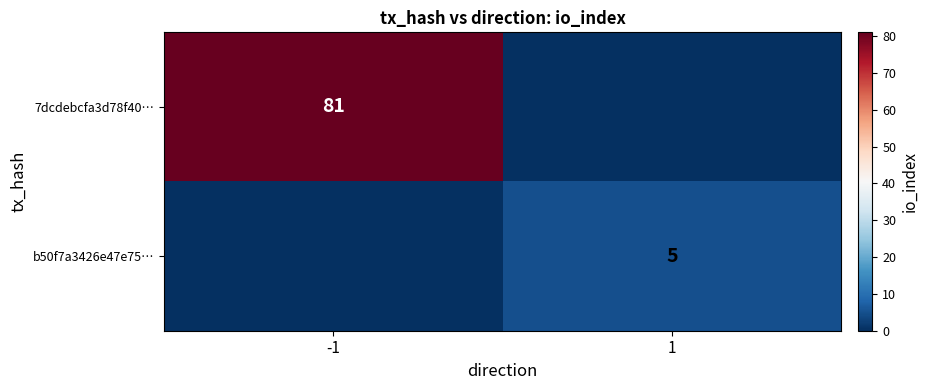

Is it true that 7dcdebcfa3d78f40… equals 56 at -1?

False